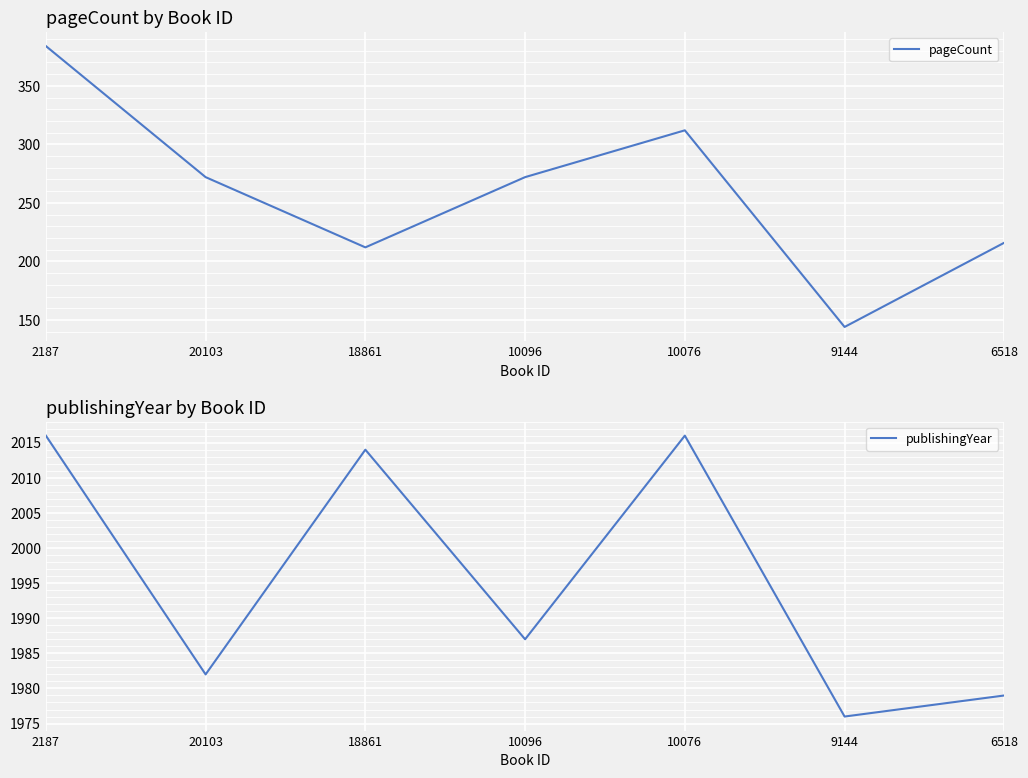

Which series has the largest total across all categories?

publishingYear